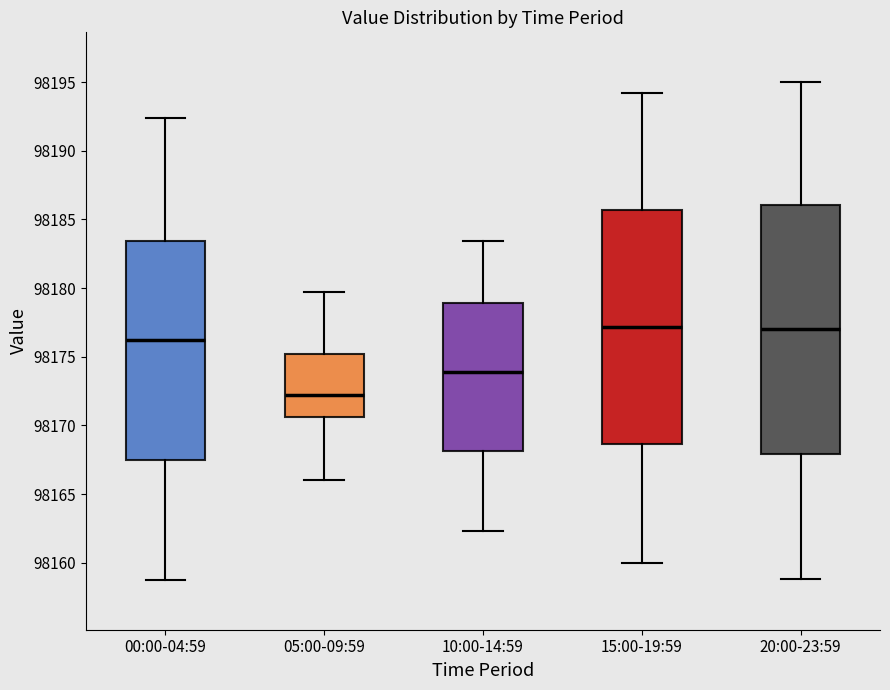

Which box is the tallest, from its lower edge to its upper edge?

20:00-23:59